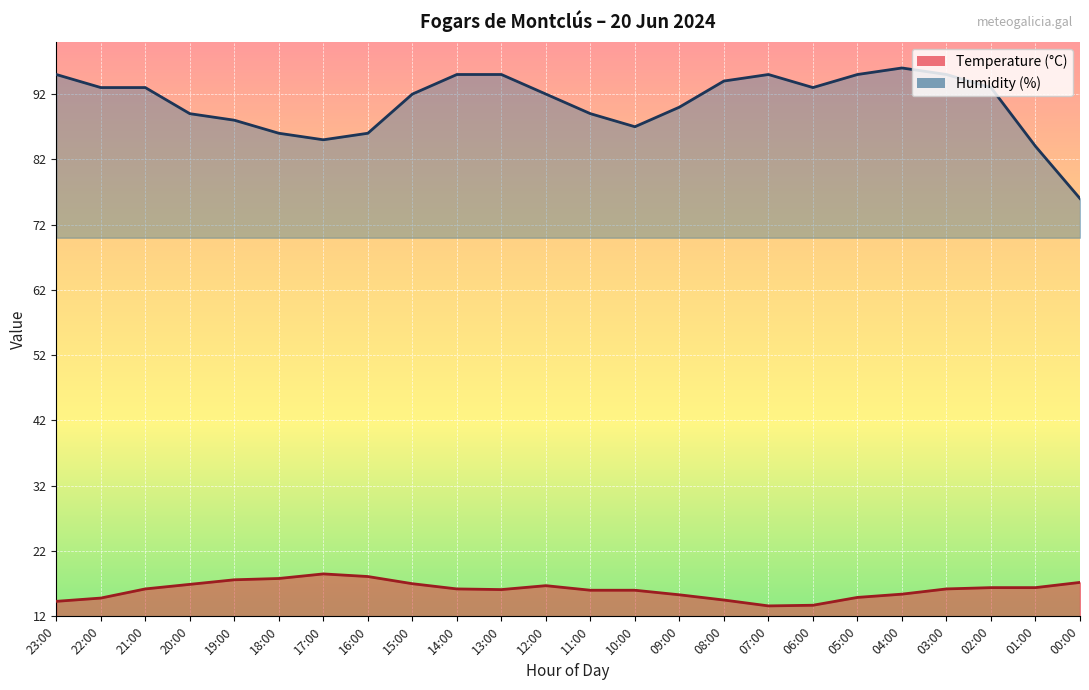

What is the sum of the Humidity (%) values at 14:00 and 08:00?

189.0